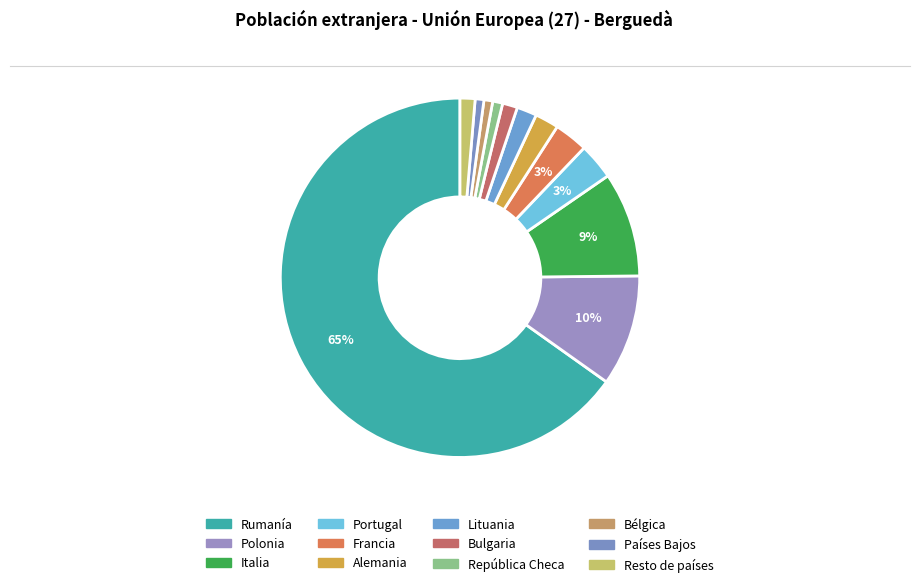

What is the total percentage of Italia and Resto de países?

10.8%